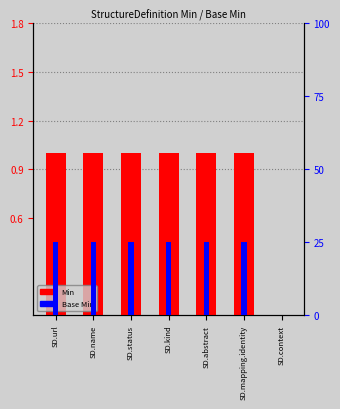

Which has a higher value, SD.mapping.identity or SD.url?

SD.mapping.identity